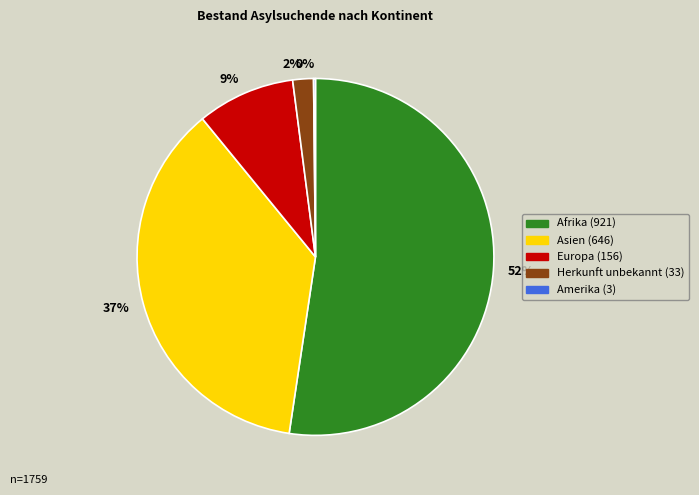

True or false: Europa accounts for 9% of the total.

True